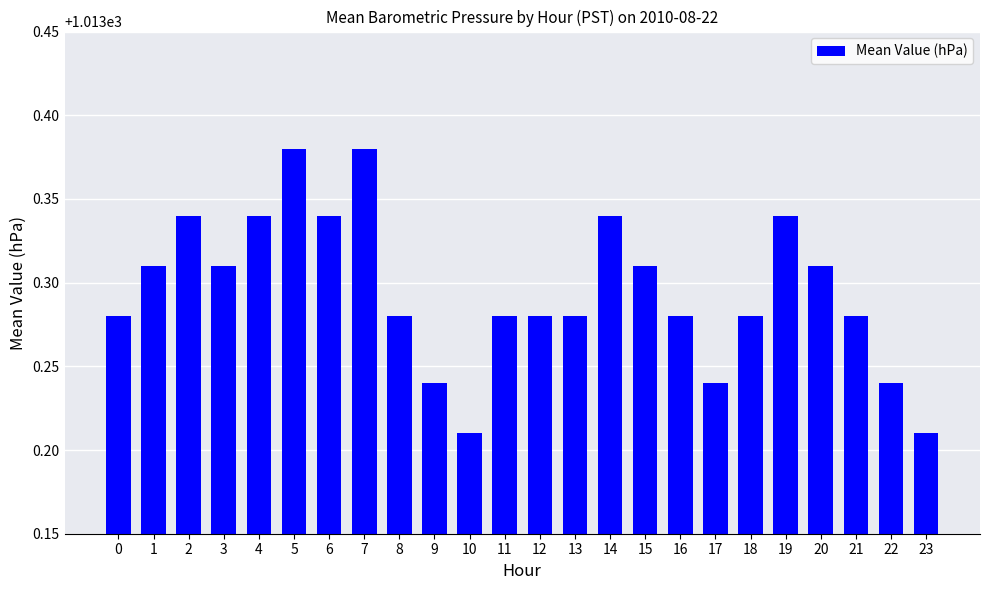

Between 18 and 22, which is larger?

18